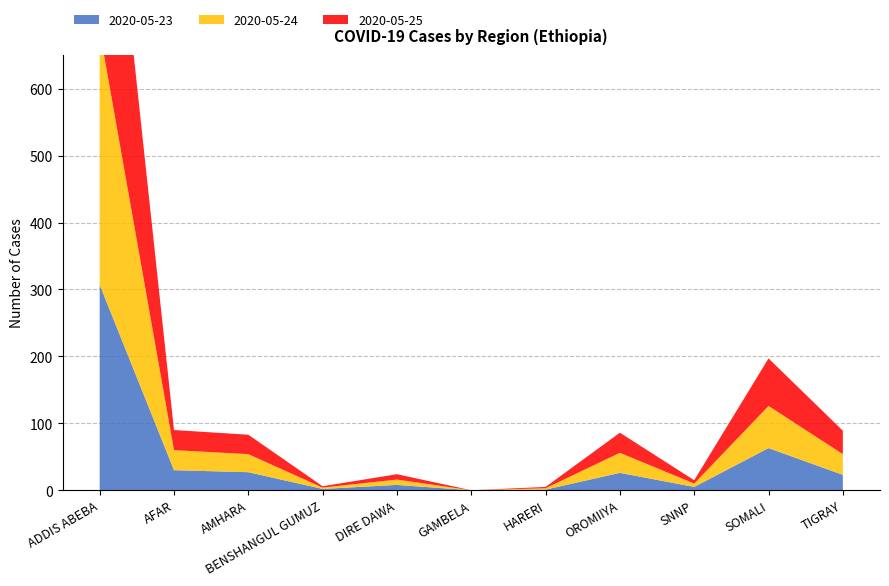

Reading right to left, what are all the values shown in this chart?

2020-05-23: 23	63	5	26	1	0	8	2	27	30	307
2020-05-24: 31	63	5	30	2	0	8	2	27	30	380
2020-05-25: 35	71	5	30	2	0	8	2	29	30	436